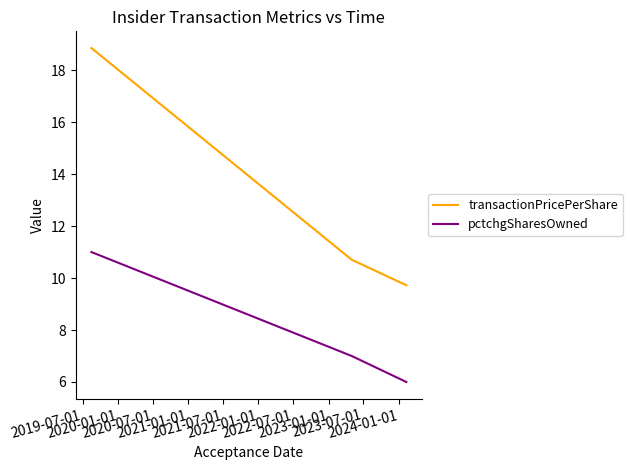

Reading right to left, list all the values displayed in this chart.

transactionPricePerShare: 9.7	10.7	18.9
pctchgSharesOwned: 6.0	7.0	11.0